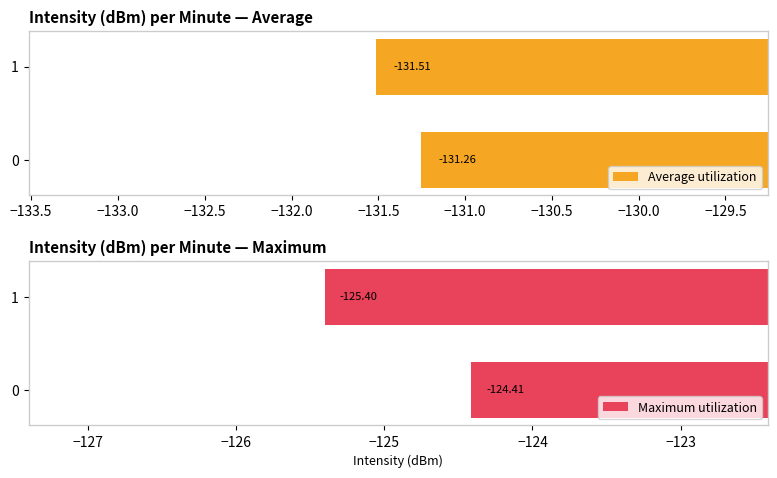

Rank the categories by Average utilization value from highest to lowest.

0, 1